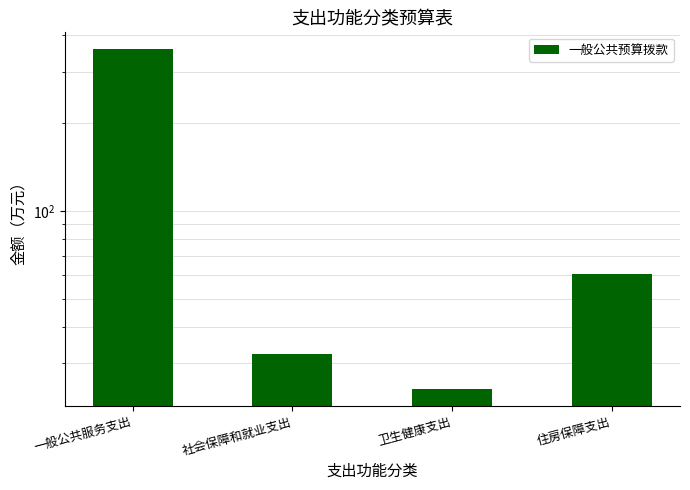

What is the label of the 3rd bar from the right?

社会保障和就业支出